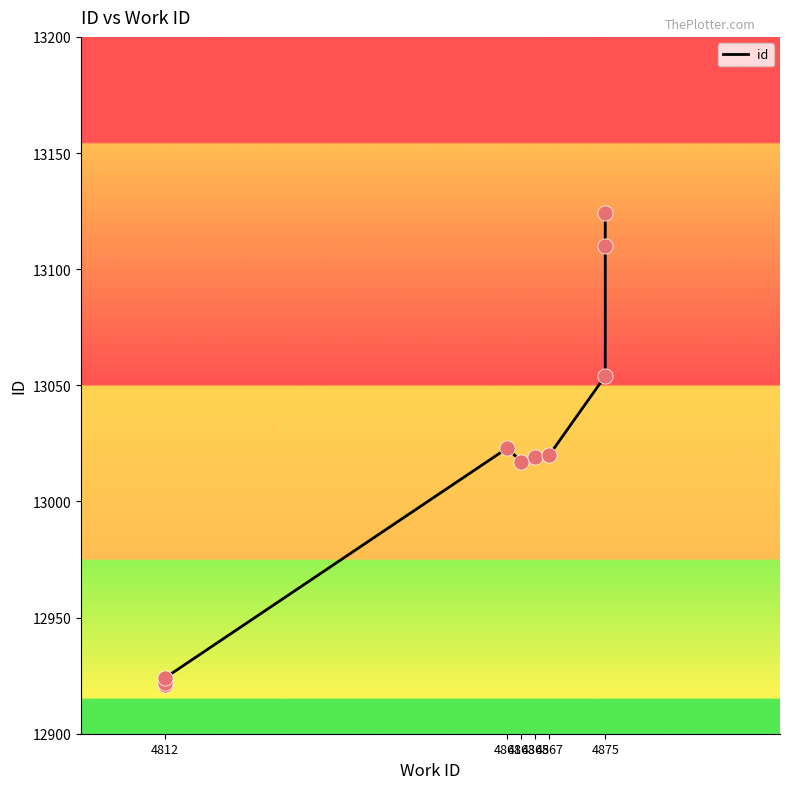

Approximately how many times larger is the value at 4812 compared to 4867?

1.0